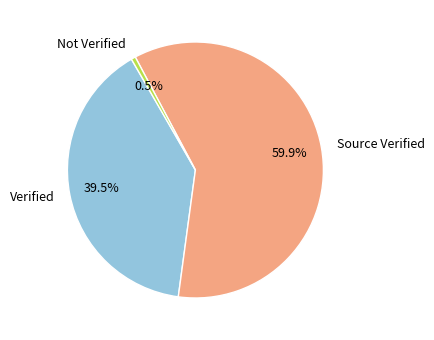

Combined, do Source Verified and Not Verified account for over 50%?

Yes